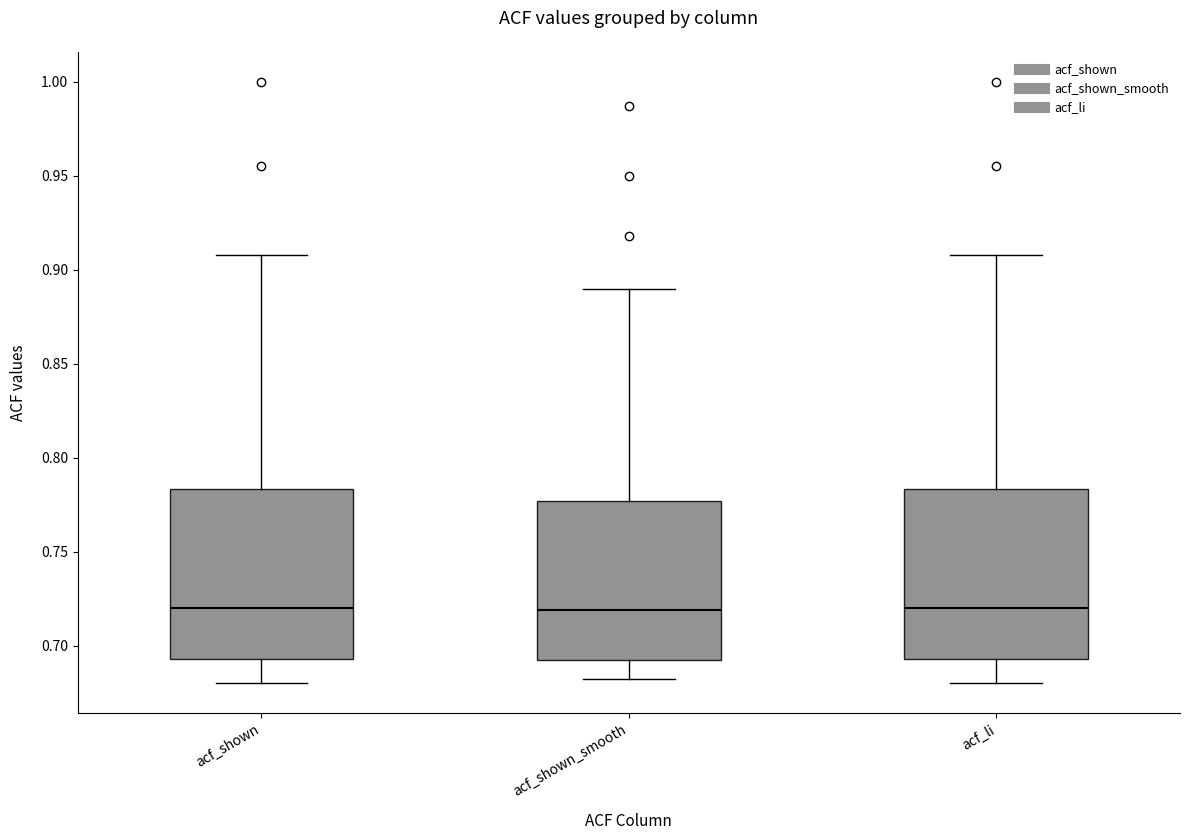

Where does the median line of the box for acf_shown sit on the y-axis? The values are not printed on the chart, so give them approximately, as read against the axis.

0.720